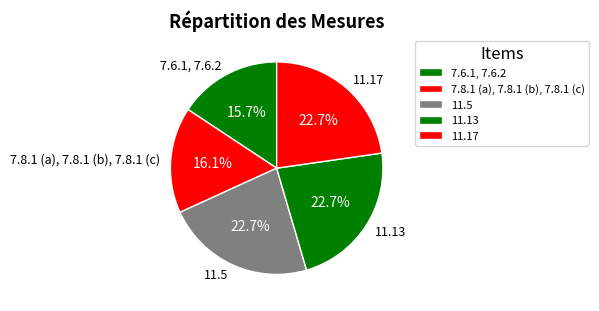

What is the ratio of the value at 7.8.1 (a), 7.8.1 (b), 7.8.1 (c) to the value at 11.5?

0.7